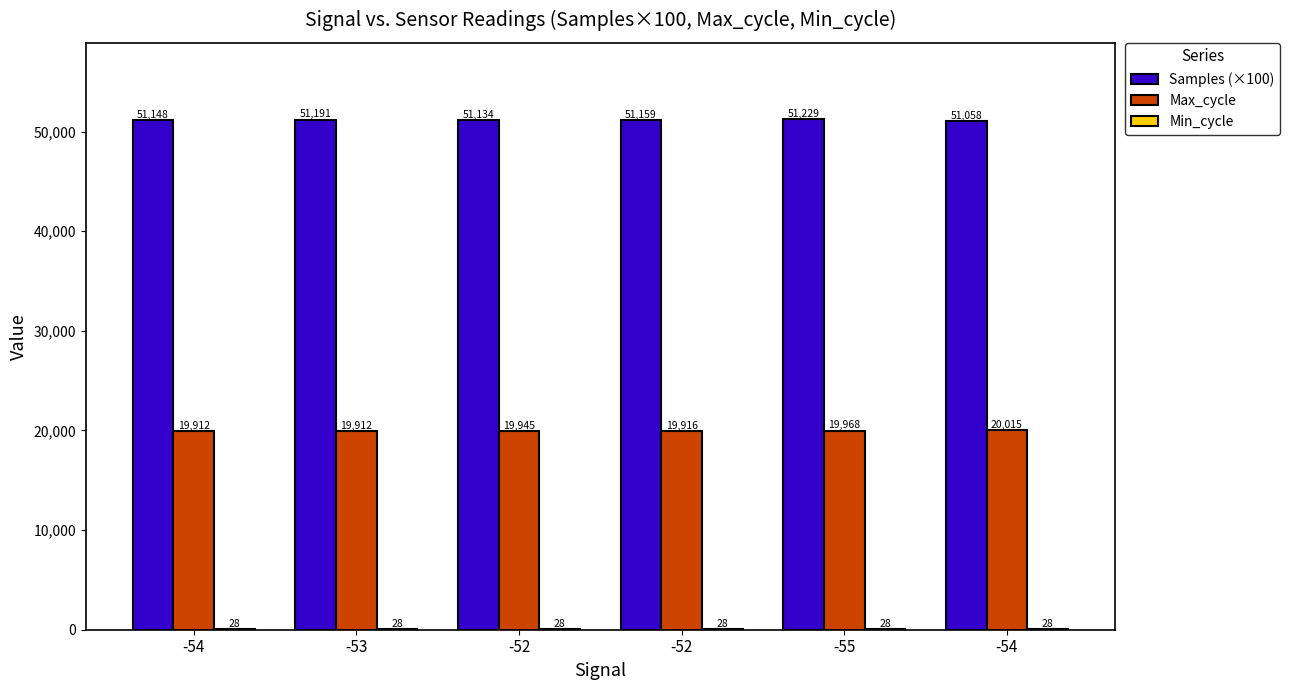

At which category is the sum across all series the highest?

-55